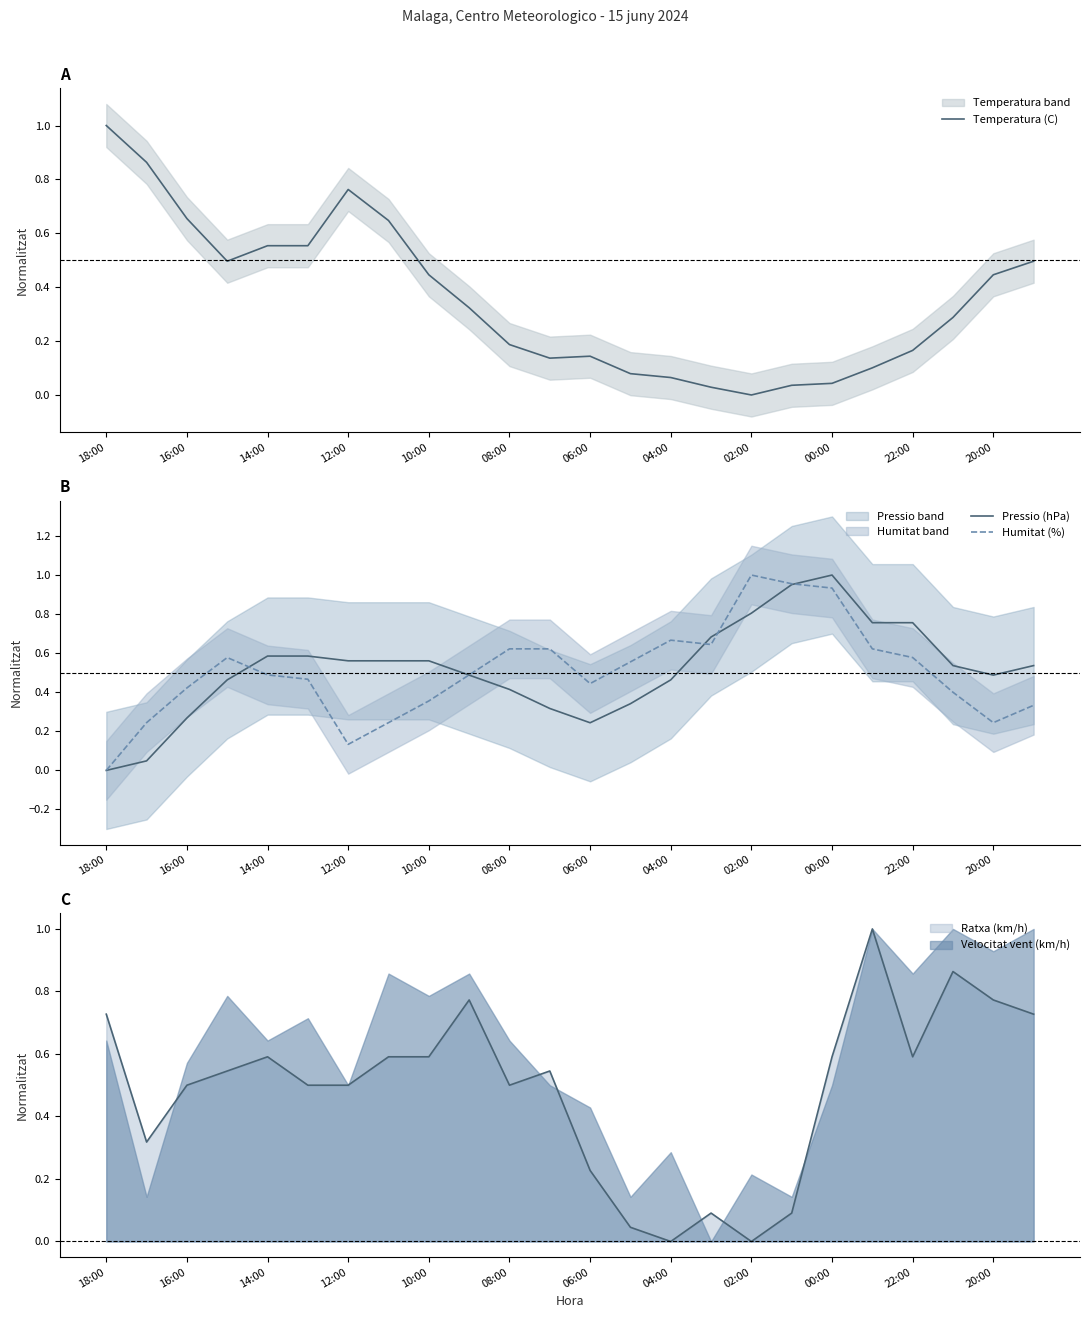

Is it true that Humitat (%) equals 1.1 at 15?

False